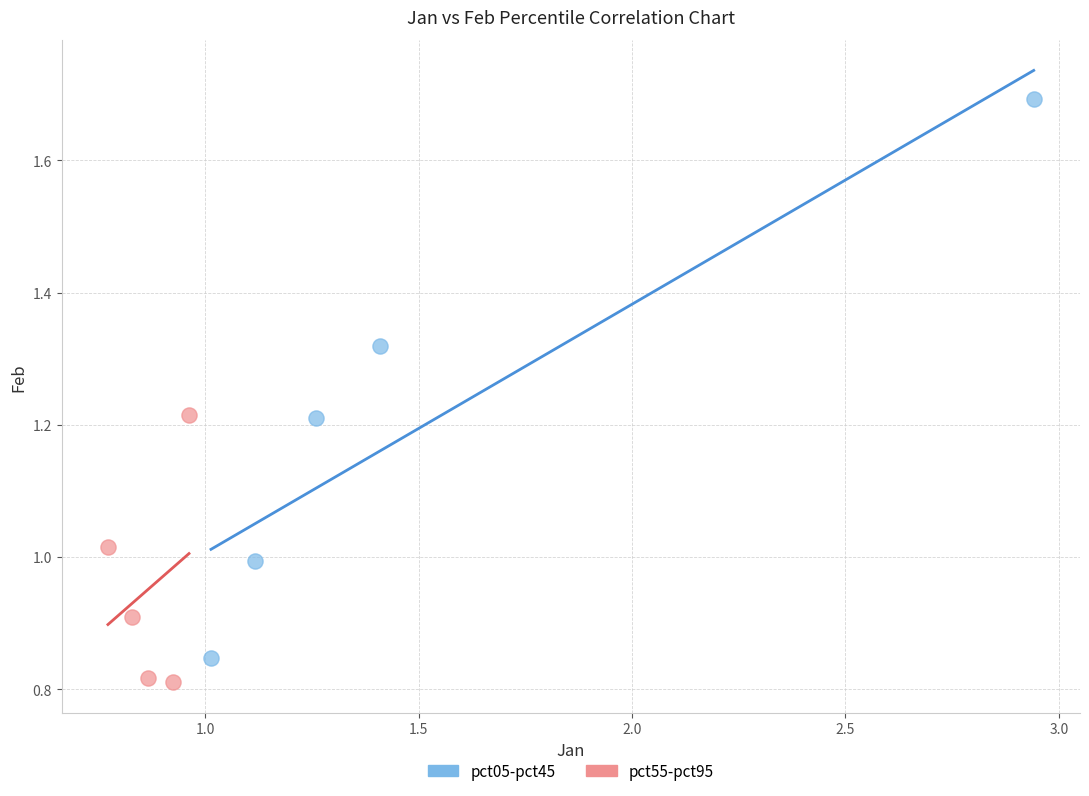

Which series has the widest spread of Y values?

pct05-pct45